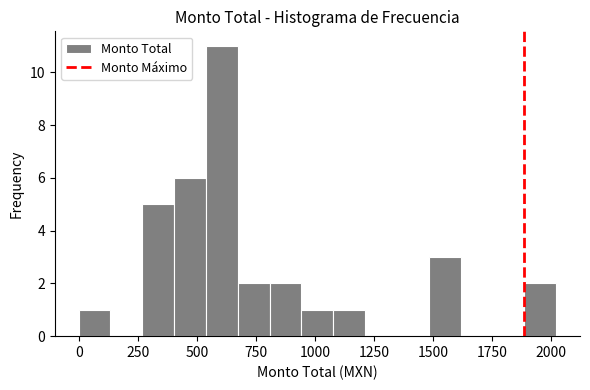

Read against the x-axis, roughly where is the centre of the tallest bar?

600